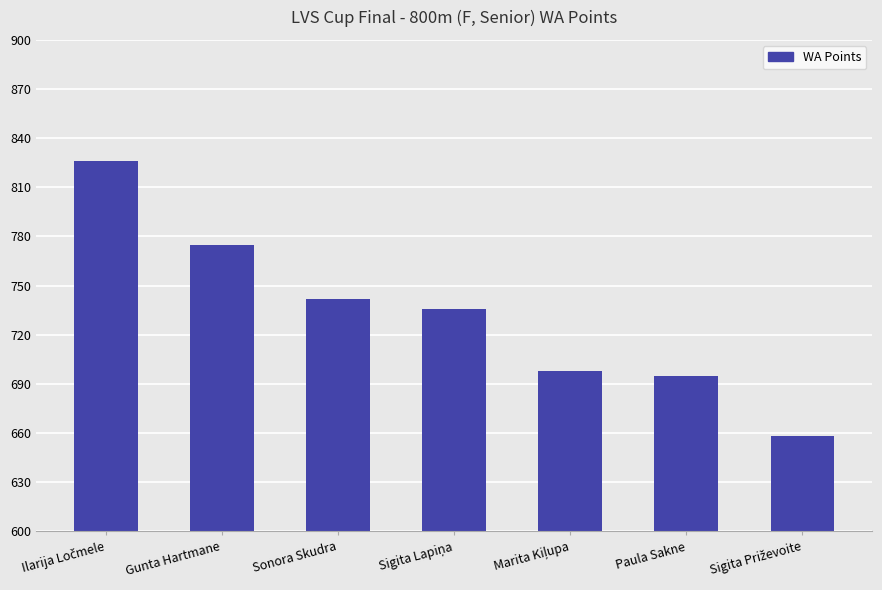

What is the difference between the maximum and minimum values?

168